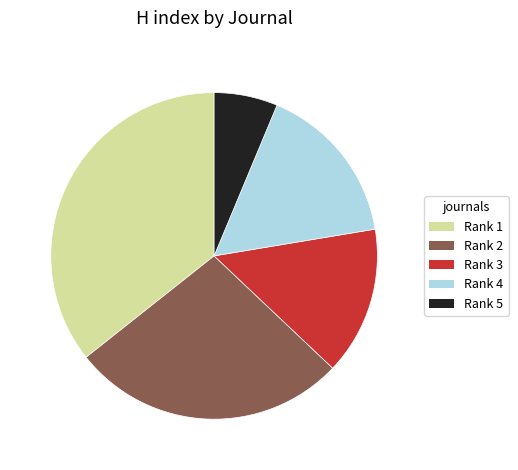

Which category has the biggest portion of the pie?

Rank 1